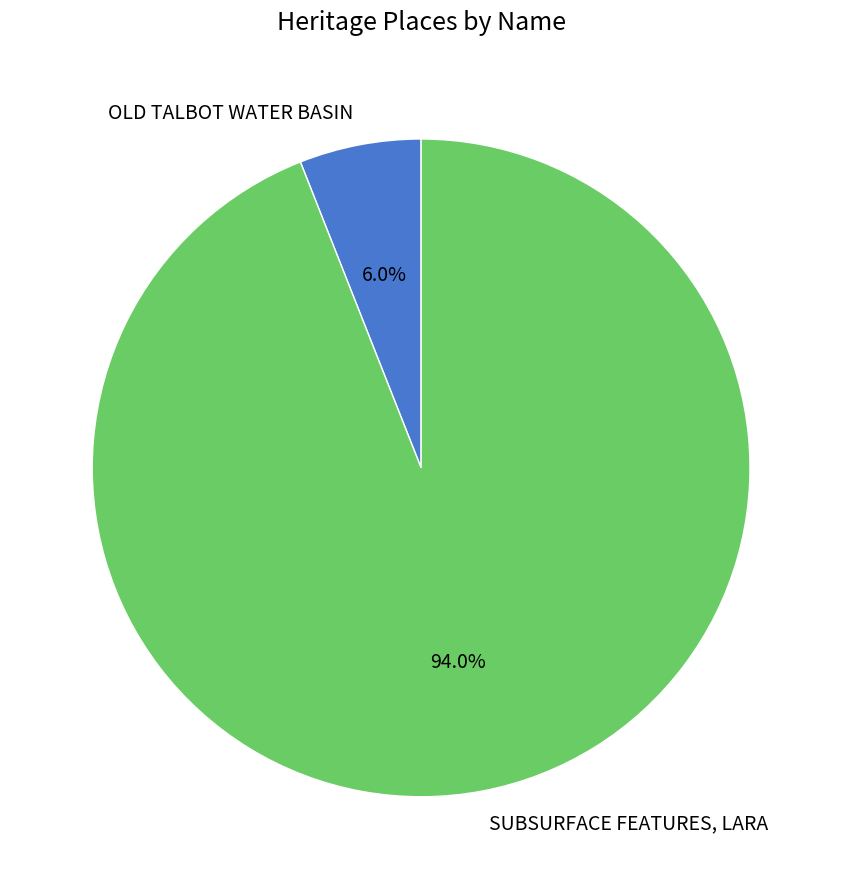

How many slices are in this pie chart?

2